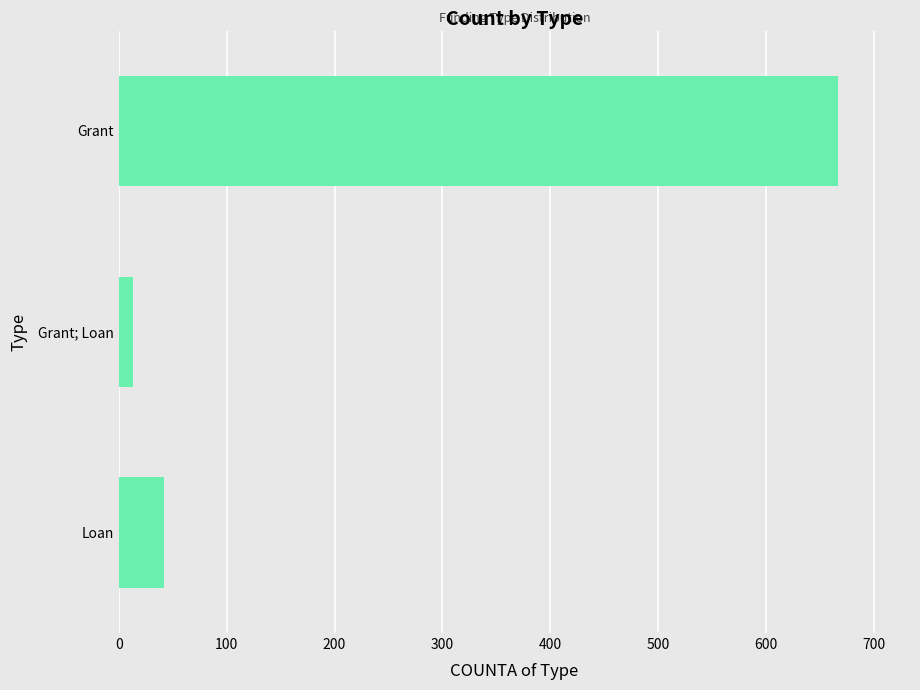

Reading bottom to top, list all the values displayed in this chart.

42	13	667